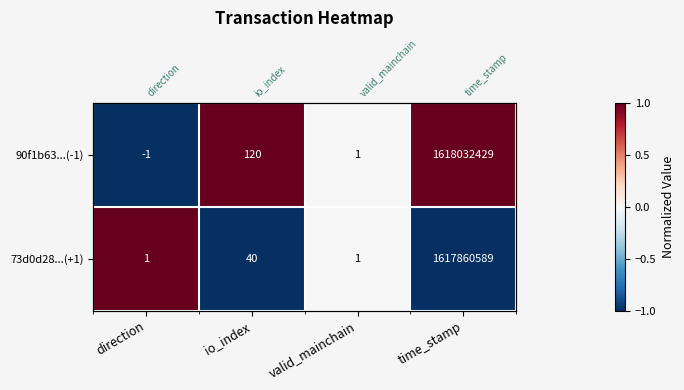

What is the difference between the highest and lowest values at direction?

2